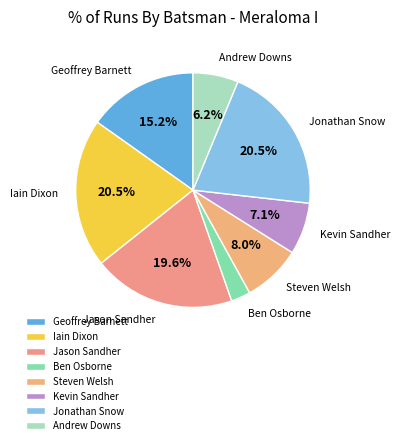

True or false: Steven Welsh accounts for 1% of the total.

False